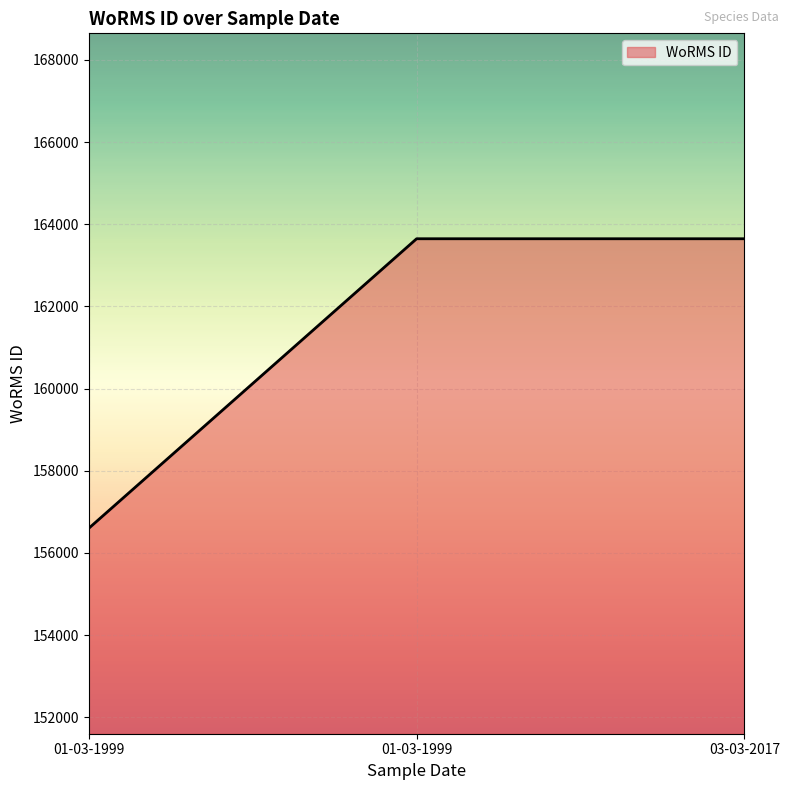

What is the greatest value displayed?

163646